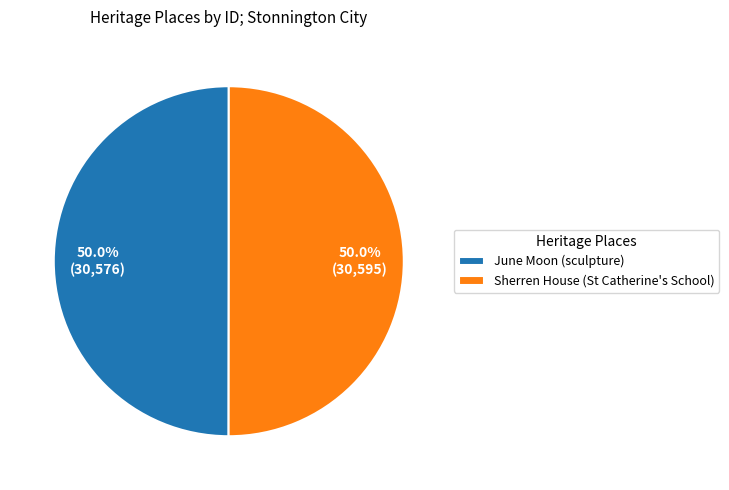

Is it true that Sherren House (St Catherine's School) is 50% of the pie?

True